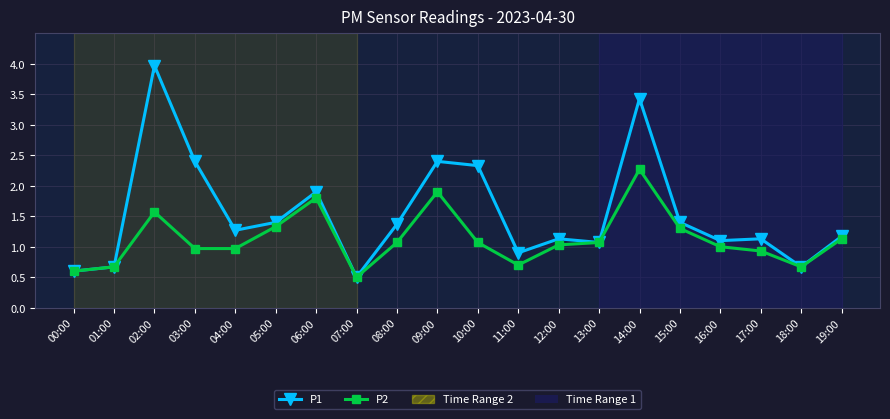

What is the value of the P1 point at the 17th from the left?

1.1